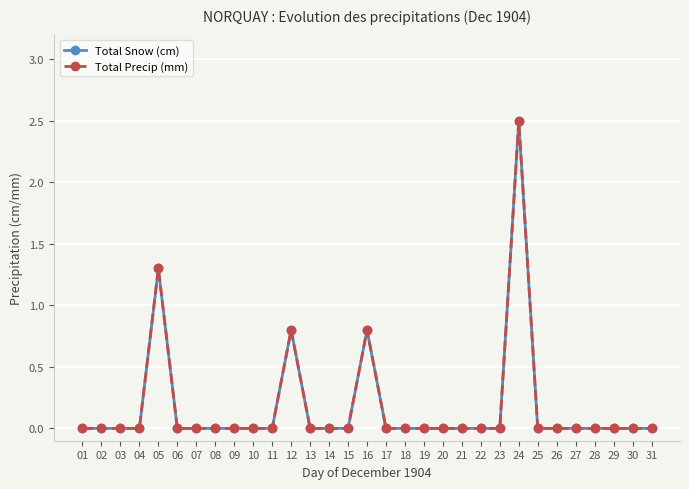

Is this an area chart (filled region under the line)?

No